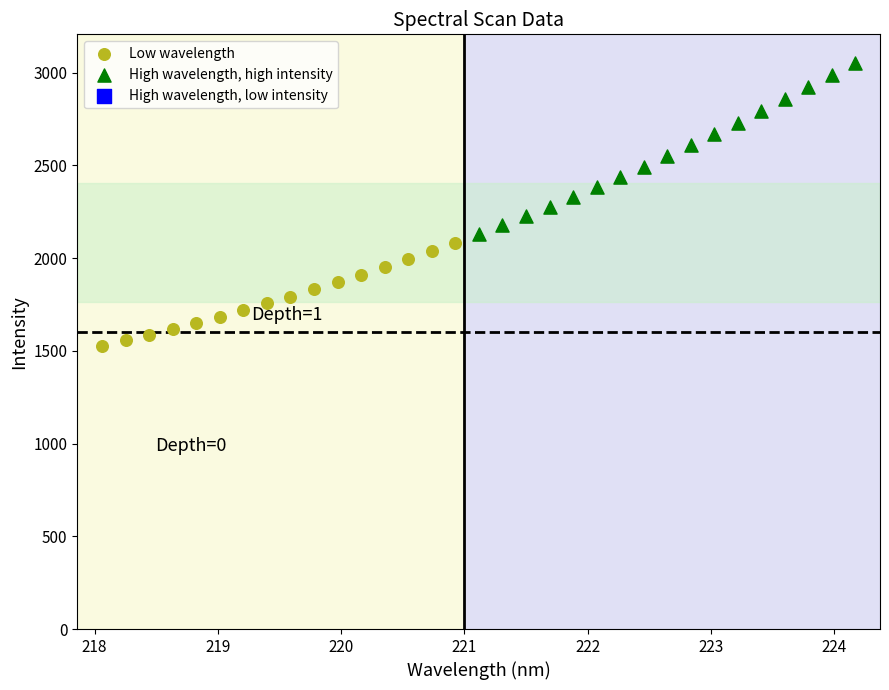

Which series contains the lowest Y value?

Low wavelength